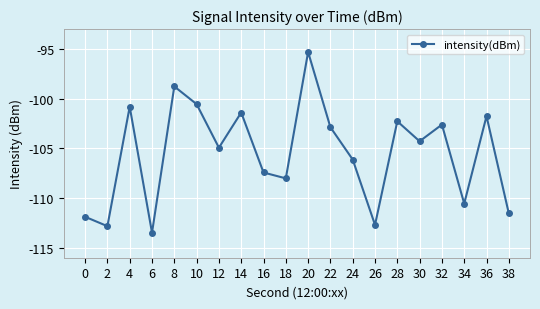

Reading left to right, list all the values displayed in this chart.

0=-111.9	2=-112.8	4=-100.8	6=-113.5	8=-98.8	10=-100.6	12=-104.9	14=-101.4	16=-107.4	18=-108.0	20=-95.3	22=-102.9	24=-106.1	26=-112.7	28=-102.3	30=-104.3	32=-102.6	34=-110.6	36=-101.8	38=-111.5